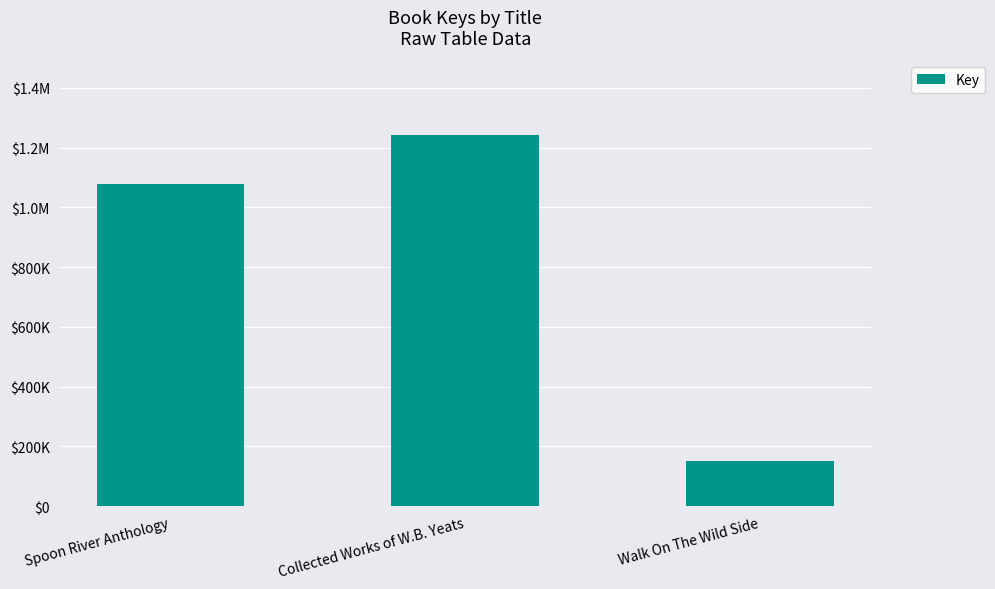

Is it true that the value at Spoon River Anthology is 1077478?

True